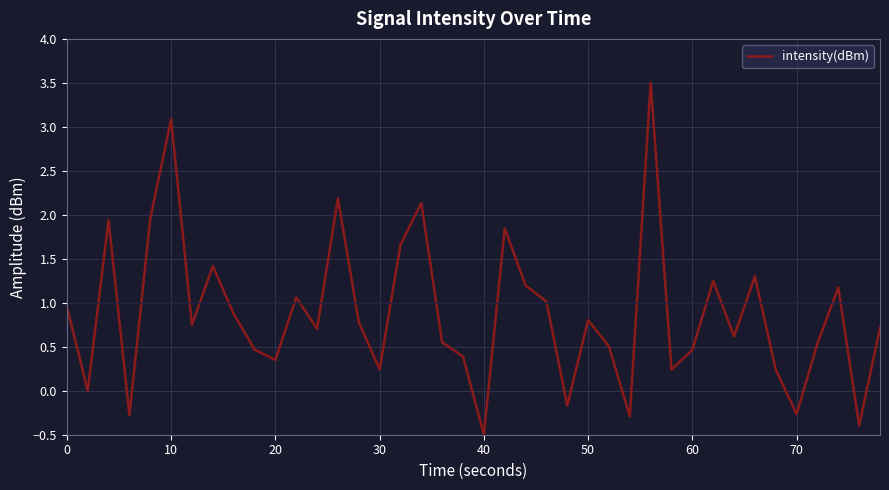

What is the greatest value displayed?

3.5